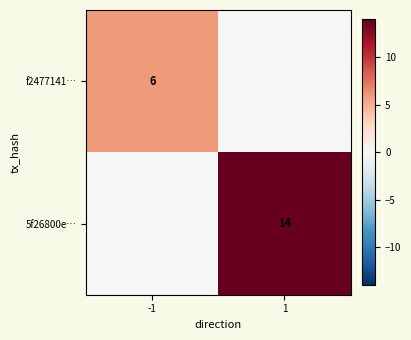

The f2477141… series shows 6 at -1. True or false?

True